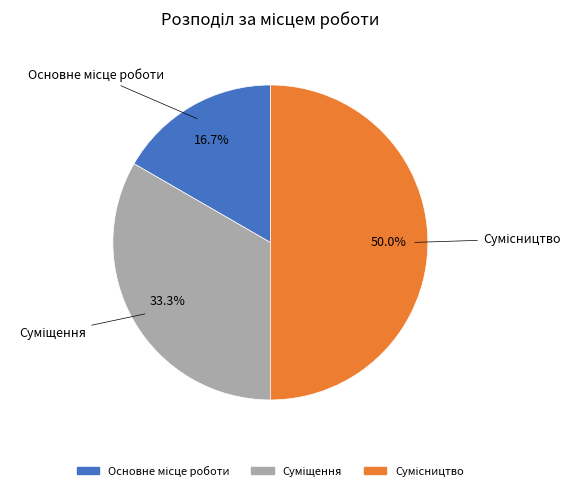

How many slices are in this pie chart?

3